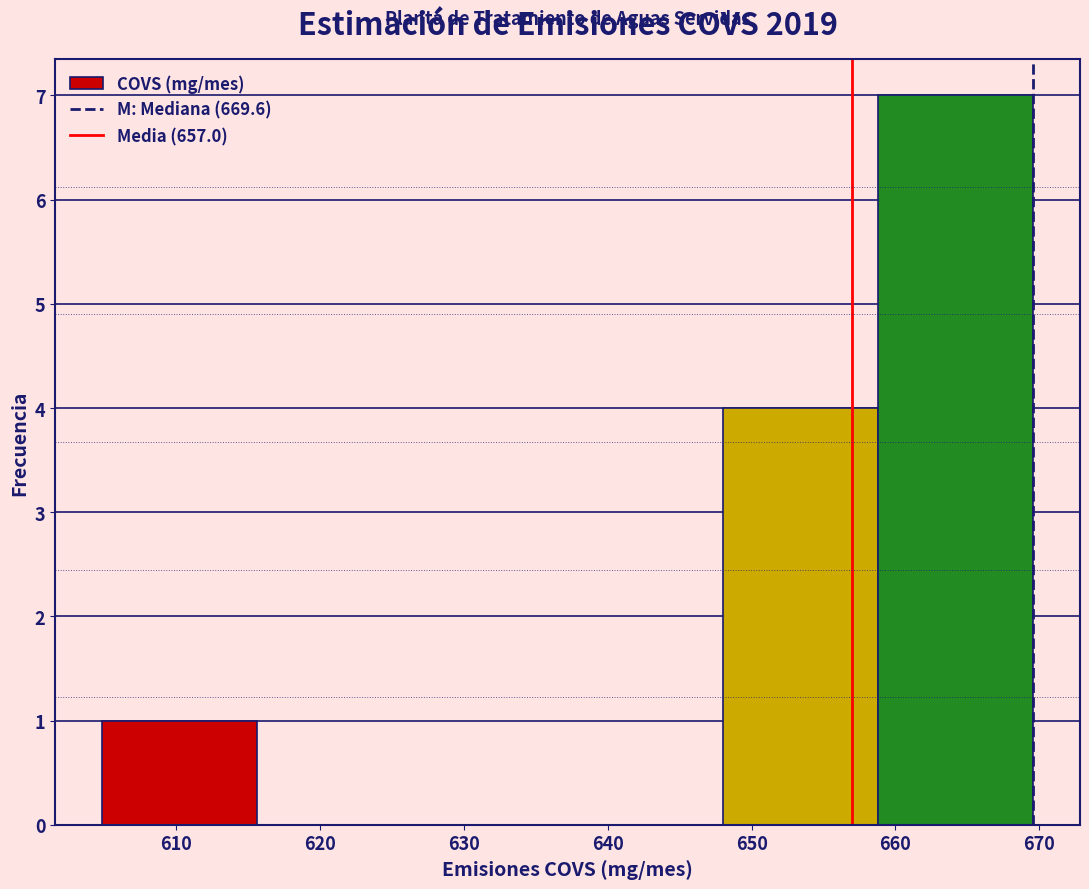

Reading left to right, transcribe this chart: for each bar, give the range it covers on the x-axis and its height. Neither the bar edges nor the heights are printed on the chart, so give them approximately, as read against the axes.

604.8 to 615.6: 1
615.6 to 626.4: 0
626.4 to 637.2: 0
637.2 to 648.0: 0
648.0 to 658.8: 4
658.8 to 669.6: 7